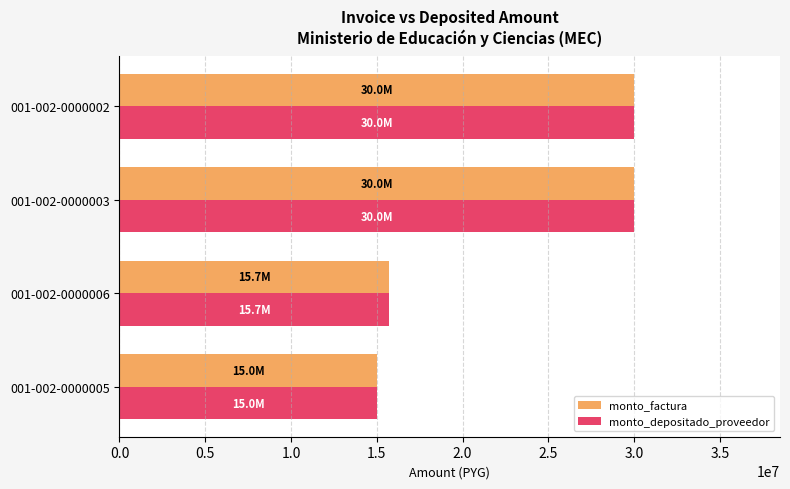

What is the sum of the monto_depositado_proveedor values at 001-002-0000002 and 001-002-0000003?

60000000